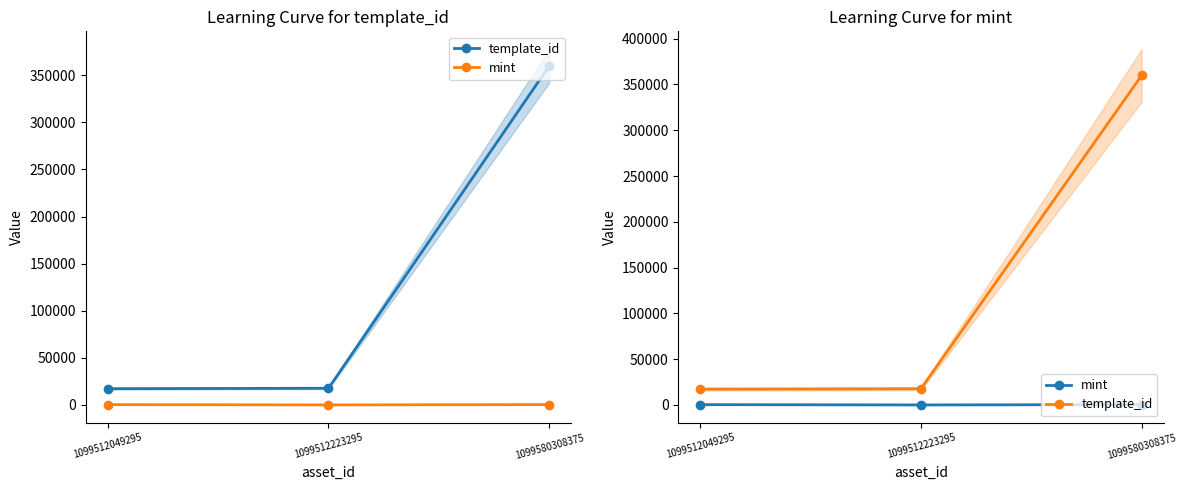

How many categories are shown in the chart?

3